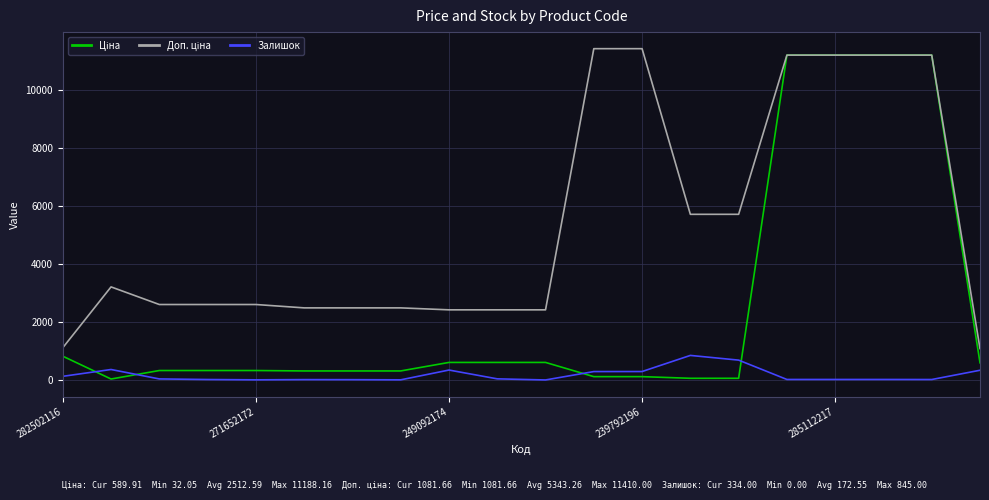

Does the chart display data point markers on the line(s)?

No